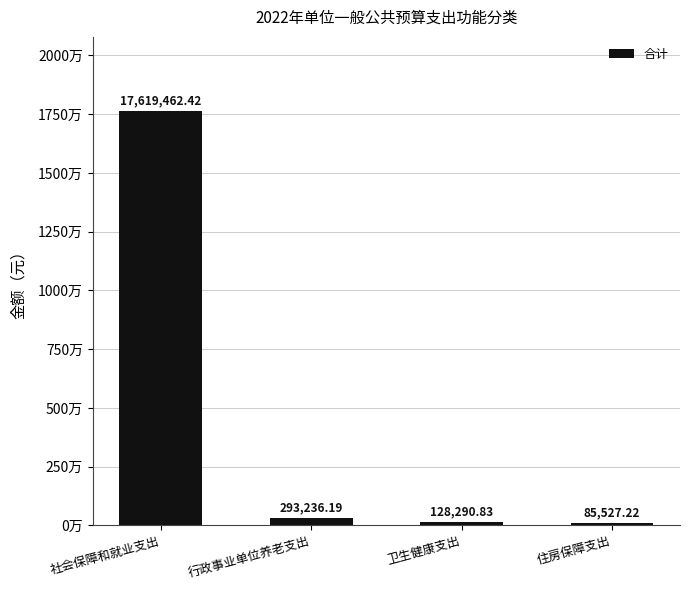

Which label corresponds to the smallest value in the chart?

住房保障支出